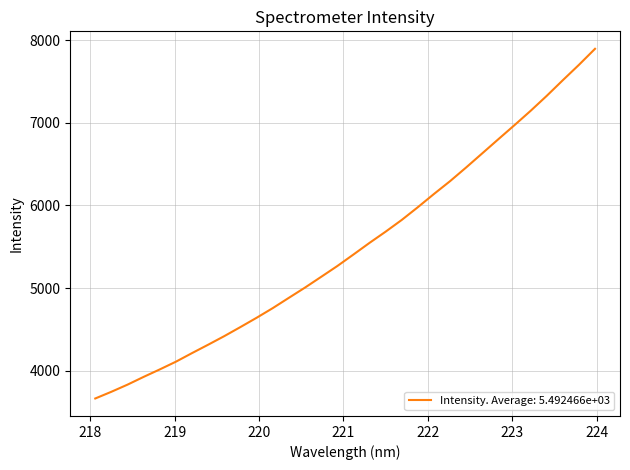

What is the difference between the maximum and minimum values?

4232.0